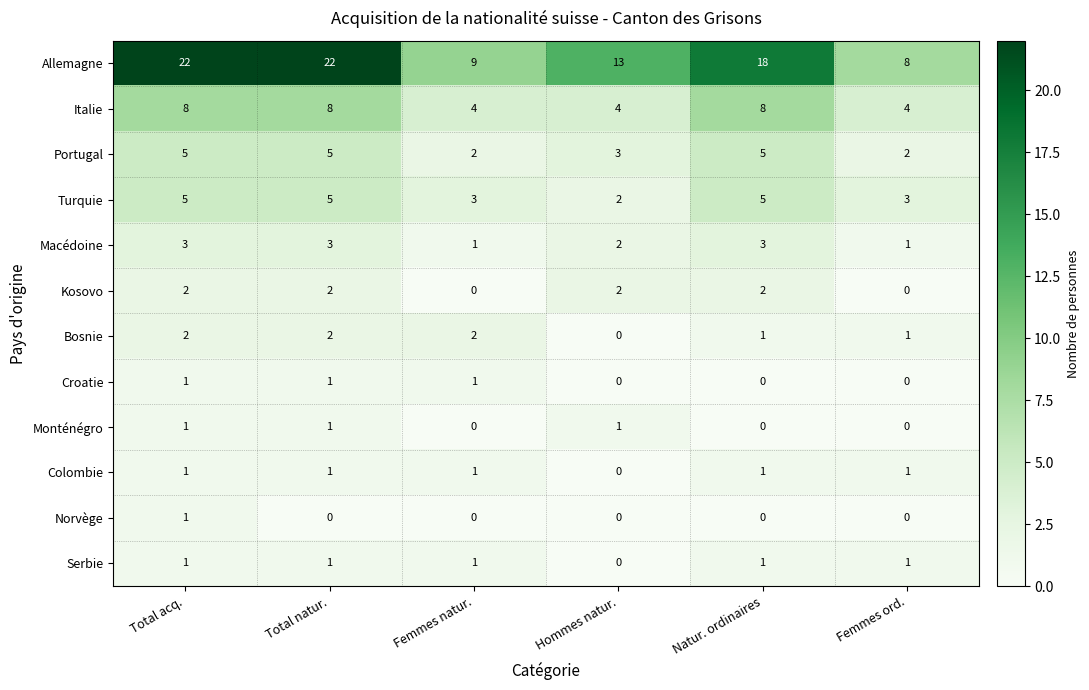

What is the difference between the maximum and minimum values in the Italie series?

4